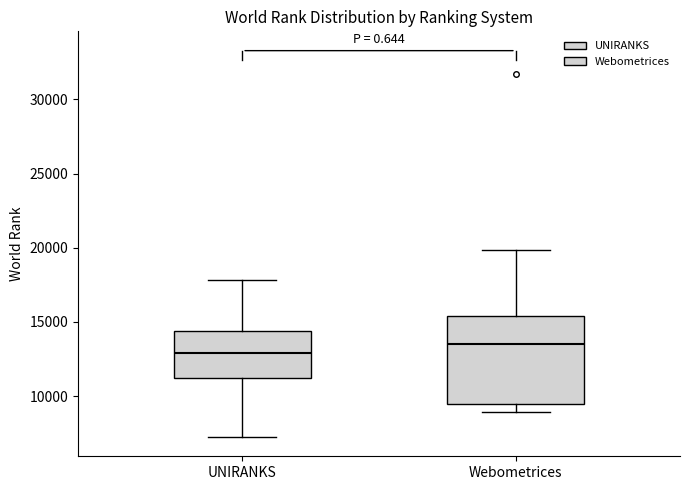

Which box has the lowest median line?

UNIRANKS